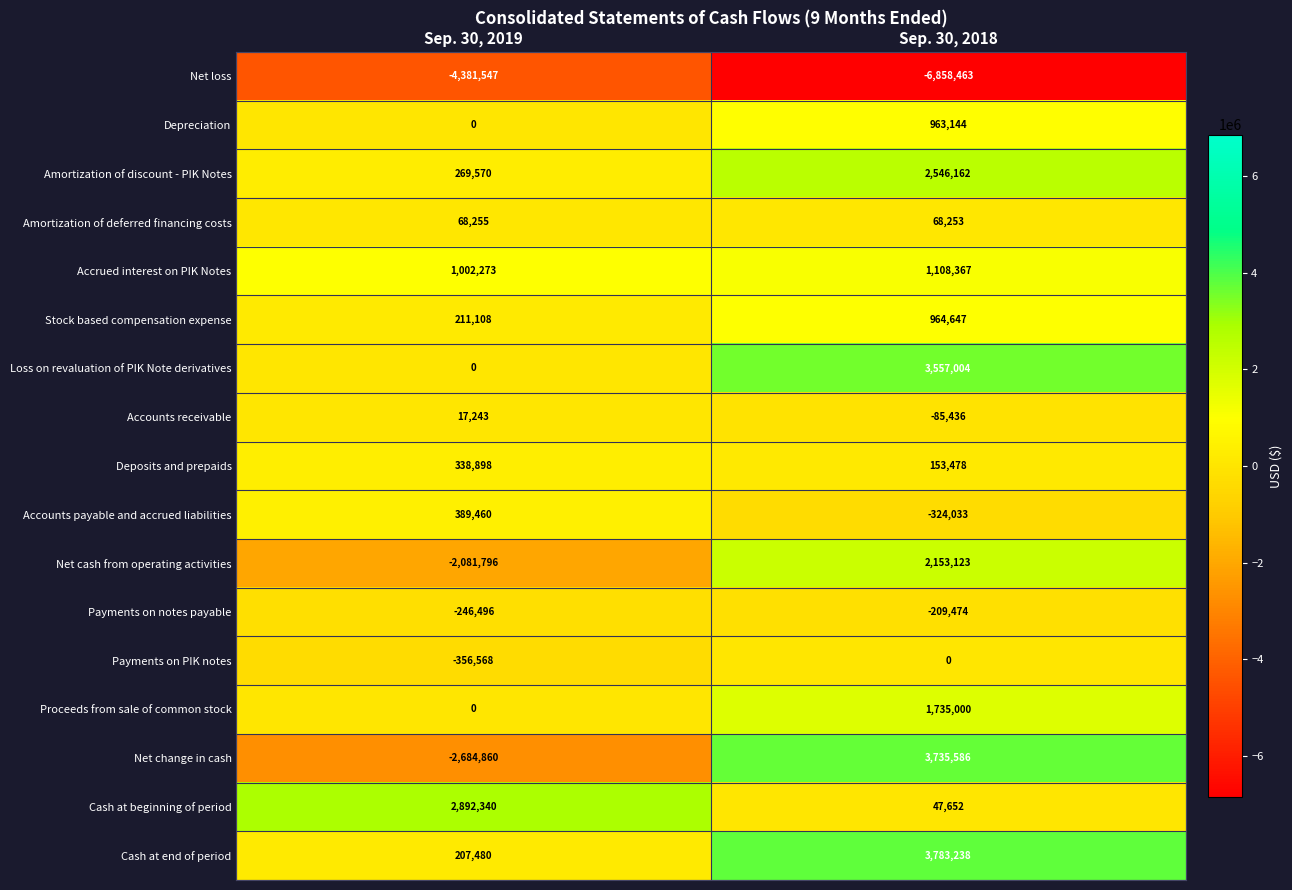

Which series has the largest total across all categories?

Cash at end of period